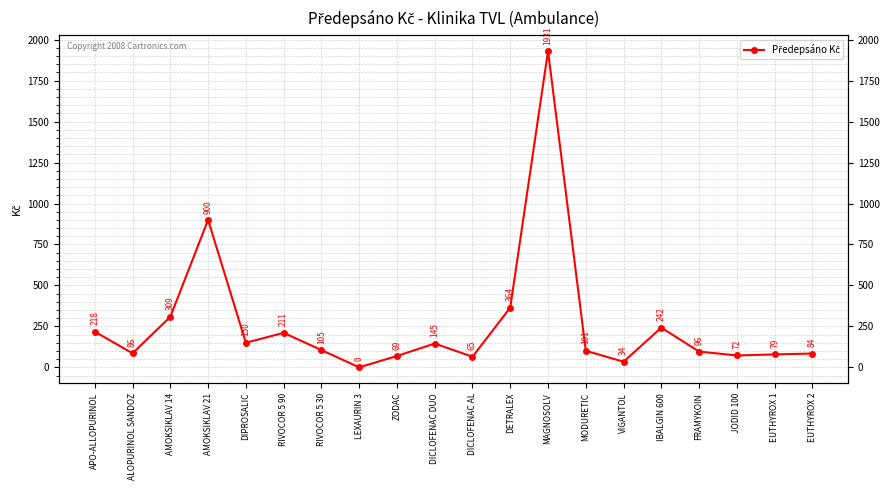

What is the sum of the values at JODID 100 and ZODAC?

141.6